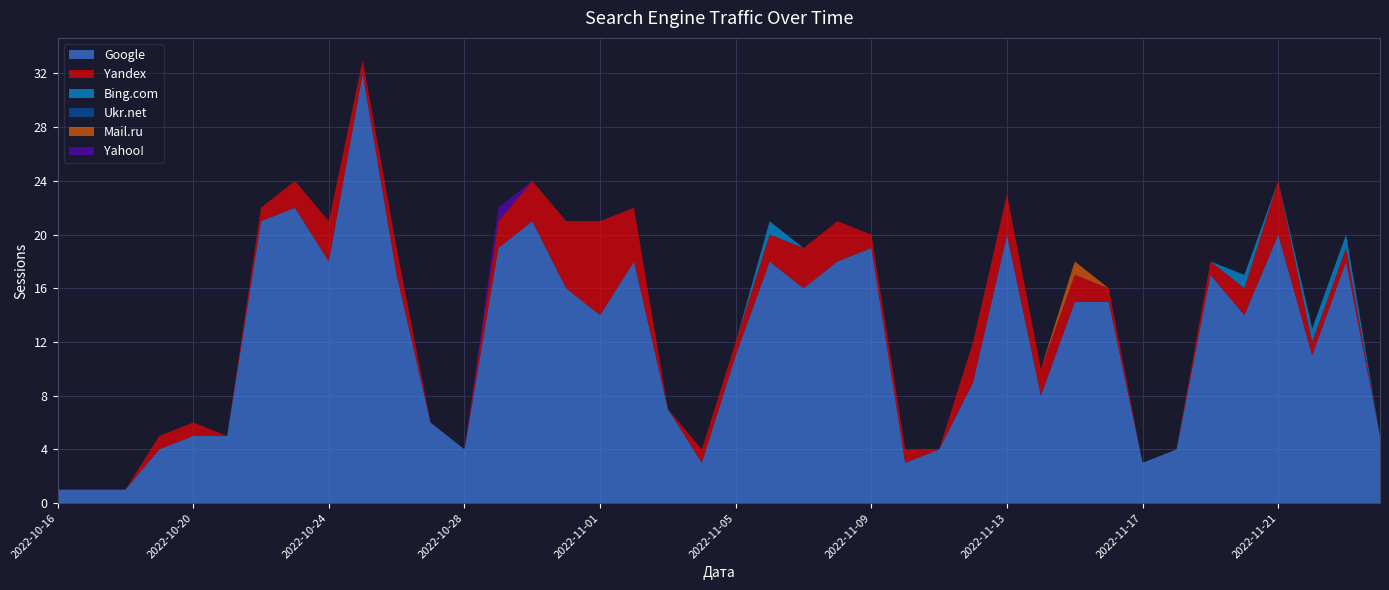

Reading left to right, list all the values displayed in this chart.

Google: 2022-10-16=1	2022-10-17=1	2022-10-18=1	2022-10-19=4	2022-10-20=5	2022-10-21=5	2022-10-22=21	2022-10-23=22	2022-10-24=18	2022-10-25=32	2022-10-26=17	2022-10-27=6	2022-10-28=4	2022-10-29=19	2022-10-30=21	2022-10-31=16	2022-11-01=14	2022-11-02=18	2022-11-03=7	2022-11-04=3	2022-11-05=11	2022-11-06=18	2022-11-07=16	2022-11-08=18	2022-11-09=19	2022-11-10=3	2022-11-11=4	2022-11-12=9	2022-11-13=20	2022-11-14=8	2022-11-15=15	2022-11-16=15	2022-11-17=3	2022-11-18=4	2022-11-19=17	2022-11-20=14	2022-11-21=20	2022-12-20=11	2022-12-21=18	2022-12-28=5
Yandex: 2022-10-16=0	2022-10-17=0	2022-10-18=0	2022-10-19=1	2022-10-20=1	2022-10-21=0	2022-10-22=1	2022-10-23=2	2022-10-24=3	2022-10-25=1	2022-10-26=2	2022-10-27=0	2022-10-28=0	2022-10-29=2	2022-10-30=3	2022-10-31=5	2022-11-01=7	2022-11-02=4	2022-11-03=0	2022-11-04=1	2022-11-05=1	2022-11-06=2	2022-11-07=3	2022-11-08=3	2022-11-09=1	2022-11-10=1	2022-11-11=0	2022-11-12=3	2022-11-13=3	2022-11-14=2	2022-11-15=2	2022-11-16=1	2022-11-17=0	2022-11-18=0	2022-11-19=1	2022-11-20=2	2022-11-21=4	2022-12-20=1	2022-12-21=1	2022-12-28=0
Bing.com: 2022-10-16=0	2022-10-17=0	2022-10-18=0	2022-10-19=0	2022-10-20=0	2022-10-21=0	2022-10-22=0	2022-10-23=0	2022-10-24=0	2022-10-25=0	2022-10-26=0	2022-10-27=0	2022-10-28=0	2022-10-29=0	2022-10-30=0	2022-10-31=0	2022-11-01=0	2022-11-02=0	2022-11-03=0	2022-11-04=0	2022-11-05=0	2022-11-06=1	2022-11-07=0	2022-11-08=0	2022-11-09=0	2022-11-10=0	2022-11-11=0	2022-11-12=0	2022-11-13=0	2022-11-14=0	2022-11-15=0	2022-11-16=0	2022-11-17=0	2022-11-18=0	2022-11-19=0	2022-11-20=1	2022-11-21=0	2022-12-20=1	2022-12-21=1	2022-12-28=0
Ukr.net: 2022-10-16=0	2022-10-17=0	2022-10-18=0	2022-10-19=0	2022-10-20=0	2022-10-21=0	2022-10-22=0	2022-10-23=0	2022-10-24=0	2022-10-25=0	2022-10-26=0	2022-10-27=0	2022-10-28=0	2022-10-29=0	2022-10-30=0	2022-10-31=0	2022-11-01=0	2022-11-02=0	2022-11-03=0	2022-11-04=0	2022-11-05=0	2022-11-06=0	2022-11-07=0	2022-11-08=0	2022-11-09=0	2022-11-10=0	2022-11-11=0	2022-11-12=0	2022-11-13=0	2022-11-14=0	2022-11-15=0	2022-11-16=0	2022-11-17=0	2022-11-18=0	2022-11-19=0	2022-11-20=0	2022-11-21=0	2022-12-20=0	2022-12-21=0	2022-12-28=0
Mail.ru: 2022-10-16=0	2022-10-17=0	2022-10-18=0	2022-10-19=0	2022-10-20=0	2022-10-21=0	2022-10-22=0	2022-10-23=0	2022-10-24=0	2022-10-25=0	2022-10-26=0	2022-10-27=0	2022-10-28=0	2022-10-29=0	2022-10-30=0	2022-10-31=0	2022-11-01=0	2022-11-02=0	2022-11-03=0	2022-11-04=0	2022-11-05=0	2022-11-06=0	2022-11-07=0	2022-11-08=0	2022-11-09=0	2022-11-10=0	2022-11-11=0	2022-11-12=0	2022-11-13=0	2022-11-14=0	2022-11-15=1	2022-11-16=0	2022-11-17=0	2022-11-18=0	2022-11-19=0	2022-11-20=0	2022-11-21=0	2022-12-20=0	2022-12-21=0	2022-12-28=0
Yahoo!: 2022-10-16=0	2022-10-17=0	2022-10-18=0	2022-10-19=0	2022-10-20=0	2022-10-21=0	2022-10-22=0	2022-10-23=0	2022-10-24=0	2022-10-25=0	2022-10-26=0	2022-10-27=0	2022-10-28=0	2022-10-29=1	2022-10-30=0	2022-10-31=0	2022-11-01=0	2022-11-02=0	2022-11-03=0	2022-11-04=0	2022-11-05=0	2022-11-06=0	2022-11-07=0	2022-11-08=0	2022-11-09=0	2022-11-10=0	2022-11-11=0	2022-11-12=0	2022-11-13=0	2022-11-14=0	2022-11-15=0	2022-11-16=0	2022-11-17=0	2022-11-18=0	2022-11-19=0	2022-11-20=0	2022-11-21=0	2022-12-20=0	2022-12-21=0	2022-12-28=0